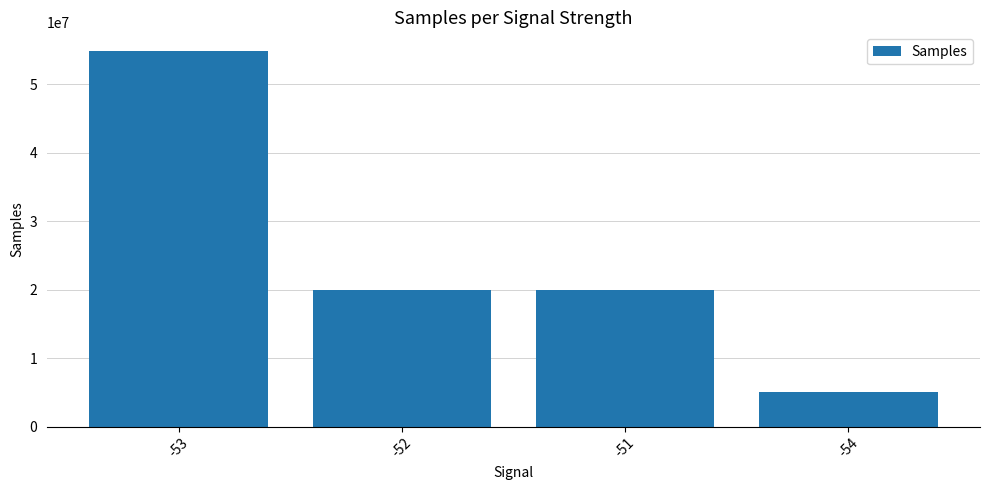

True or false: the data shows 4987483 at -54.

True